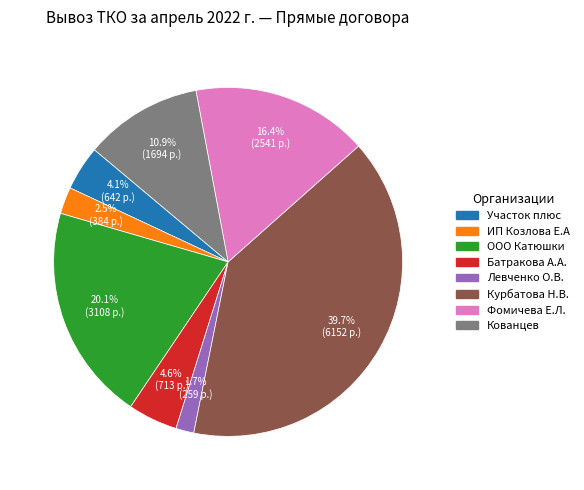

Is it true that ИП Козлова Е.А is 8% of the pie?

False